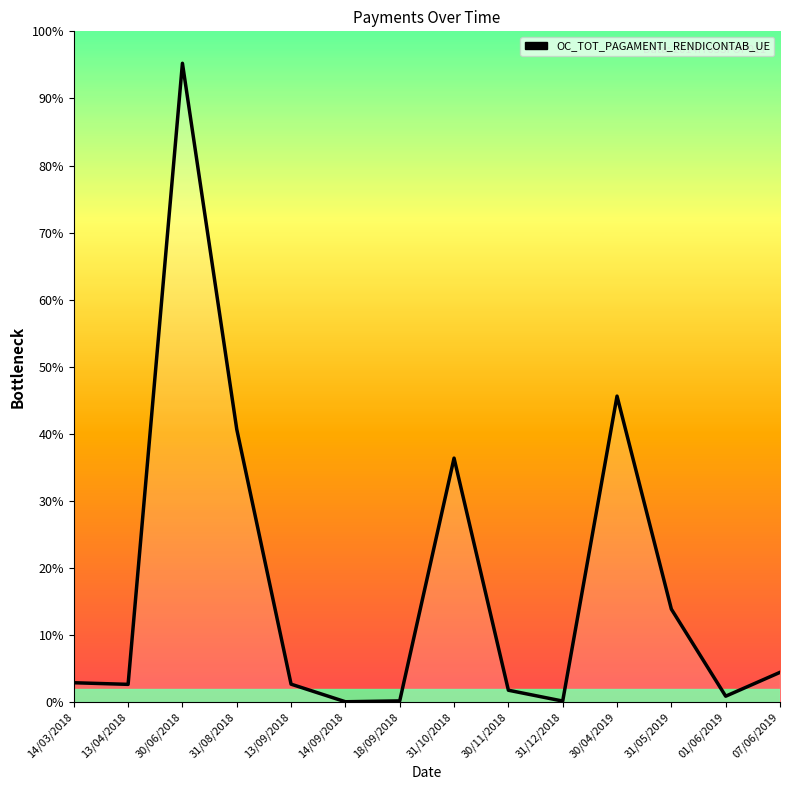

Between 30/06/2018 and 31/08/2018, which is larger?

30/06/2018